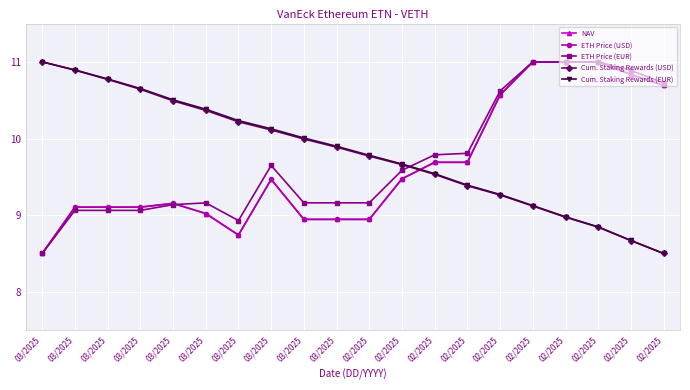

Reading left to right, transcribe all the data shown in this chart.

NAV: 03/2025=8.5	03/2025=9.1	03/2025=9.1	03/2025=9.1	03/2025=9.2	03/2025=9.0	03/2025=8.7	03/2025=9.5	03/2025=8.9	03/2025=8.9	02/2025=8.9	02/2025=9.5	02/2025=9.7	02/2025=9.7	02/2025=10.6	02/2025=11.0	02/2025=11.0	02/2025=11.0	02/2025=10.8	02/2025=10.7
ETH Price (USD): 03/2025=8.5	03/2025=9.1	03/2025=9.1	03/2025=9.1	03/2025=9.2	03/2025=9.0	03/2025=8.7	03/2025=9.5	03/2025=8.9	03/2025=8.9	02/2025=8.9	02/2025=9.5	02/2025=9.7	02/2025=9.7	02/2025=10.6	02/2025=11.0	02/2025=11.0	02/2025=11.0	02/2025=10.8	02/2025=10.7
ETH Price (EUR): 03/2025=8.5	03/2025=9.1	03/2025=9.1	03/2025=9.1	03/2025=9.1	03/2025=9.2	03/2025=8.9	03/2025=9.6	03/2025=9.2	03/2025=9.2	02/2025=9.2	02/2025=9.6	02/2025=9.8	02/2025=9.8	02/2025=10.6	02/2025=11.0	02/2025=11.0	02/2025=11.0	02/2025=10.9	02/2025=10.7
Cum. Staking Rewards (USD): 03/2025=11.0	03/2025=10.9	03/2025=10.8	03/2025=10.6	03/2025=10.5	03/2025=10.4	03/2025=10.2	03/2025=10.1	03/2025=10.0	03/2025=9.9	02/2025=9.8	02/2025=9.7	02/2025=9.5	02/2025=9.4	02/2025=9.3	02/2025=9.1	02/2025=9.0	02/2025=8.8	02/2025=8.7	02/2025=8.5
Cum. Staking Rewards (EUR): 03/2025=11.0	03/2025=10.9	03/2025=10.8	03/2025=10.7	03/2025=10.5	03/2025=10.4	03/2025=10.2	03/2025=10.1	03/2025=10.0	03/2025=9.9	02/2025=9.8	02/2025=9.7	02/2025=9.5	02/2025=9.4	02/2025=9.3	02/2025=9.1	02/2025=9.0	02/2025=8.8	02/2025=8.7	02/2025=8.5